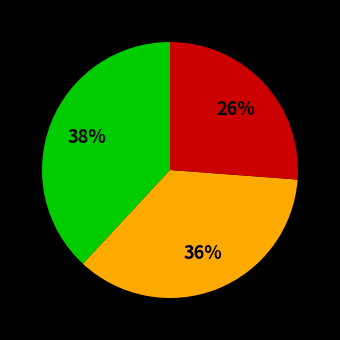

Is there a majority slice in this chart?

No